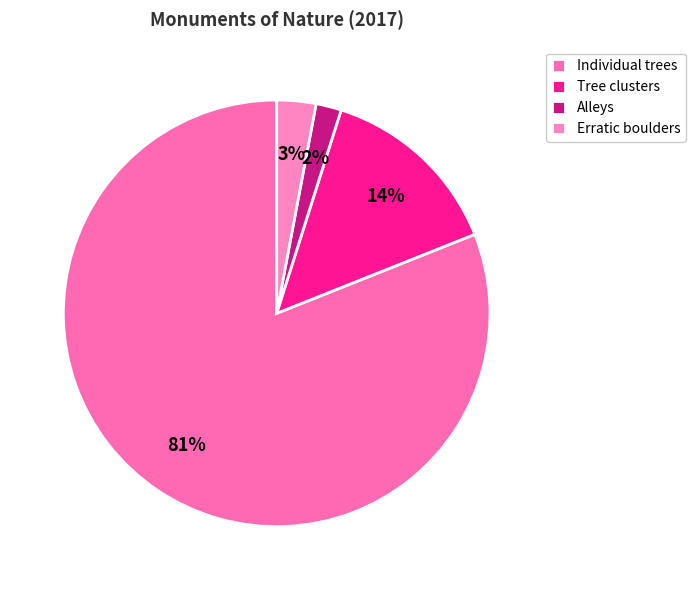

To the nearest percent, what is the difference between the largest and smallest slice percentages?

79%